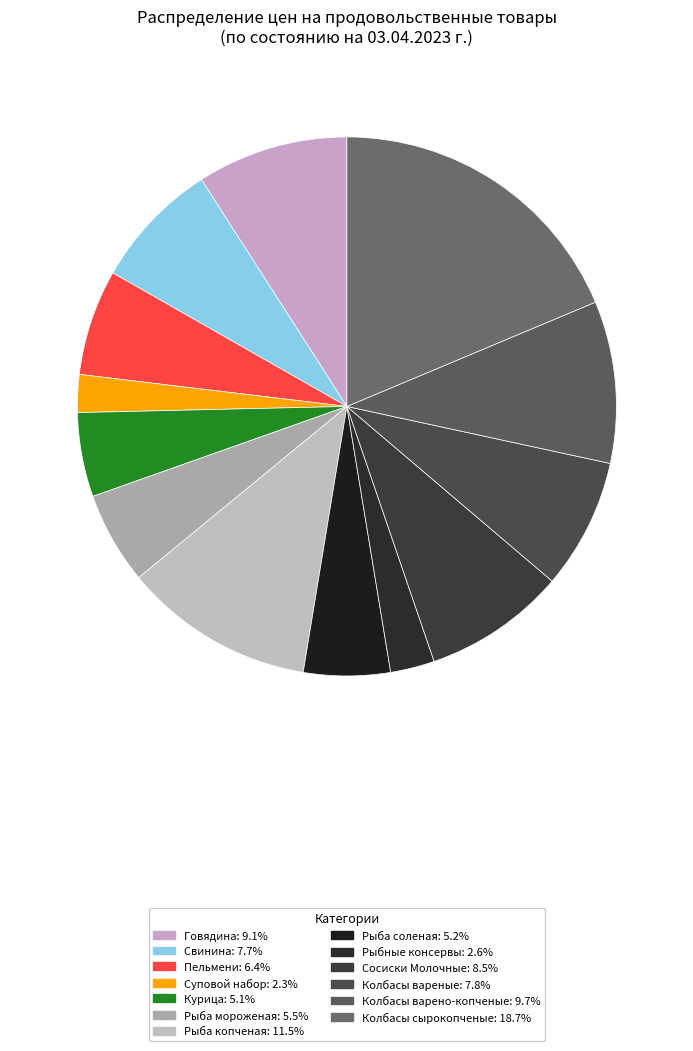

How many segments does this pie chart have?

13